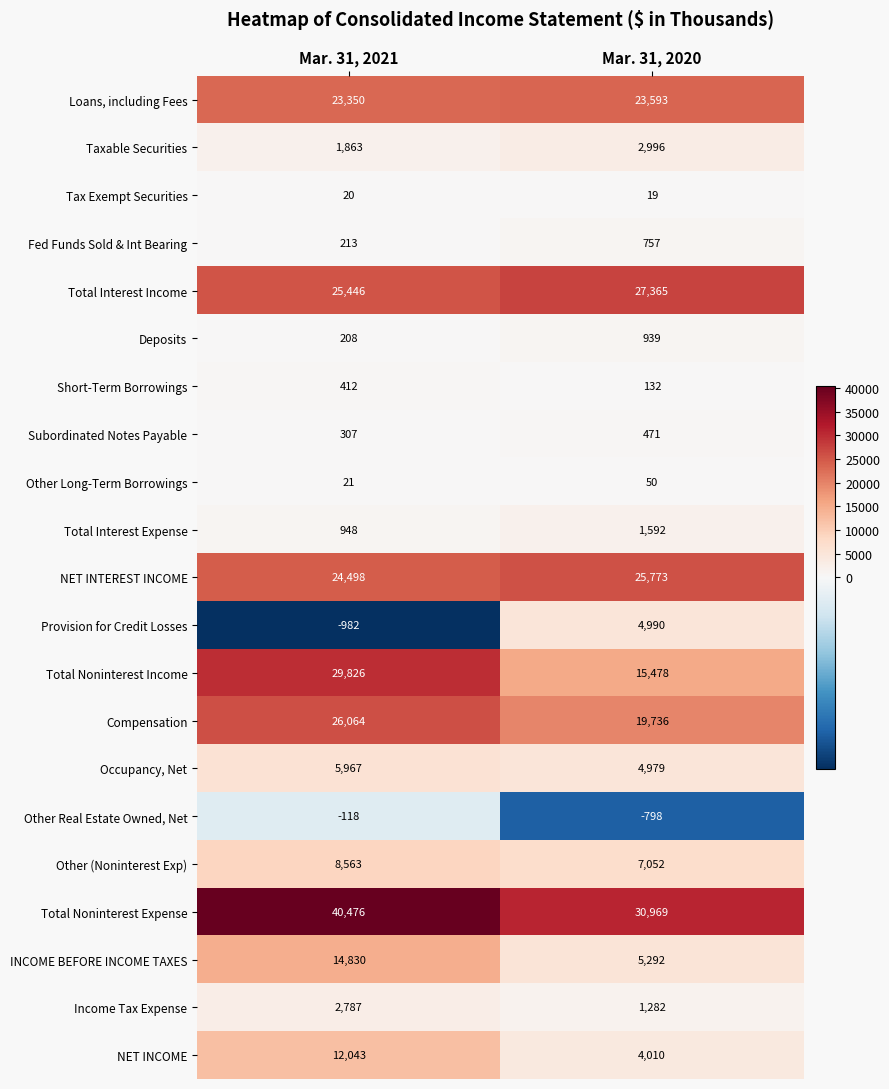

What is the sum of the Total Interest Expense values at Mar. 31, 2020 and Mar. 31, 2021?

2540